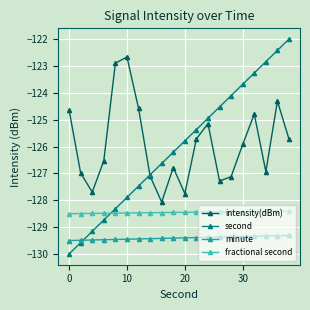

Which series has the largest range (max minus min)?

second